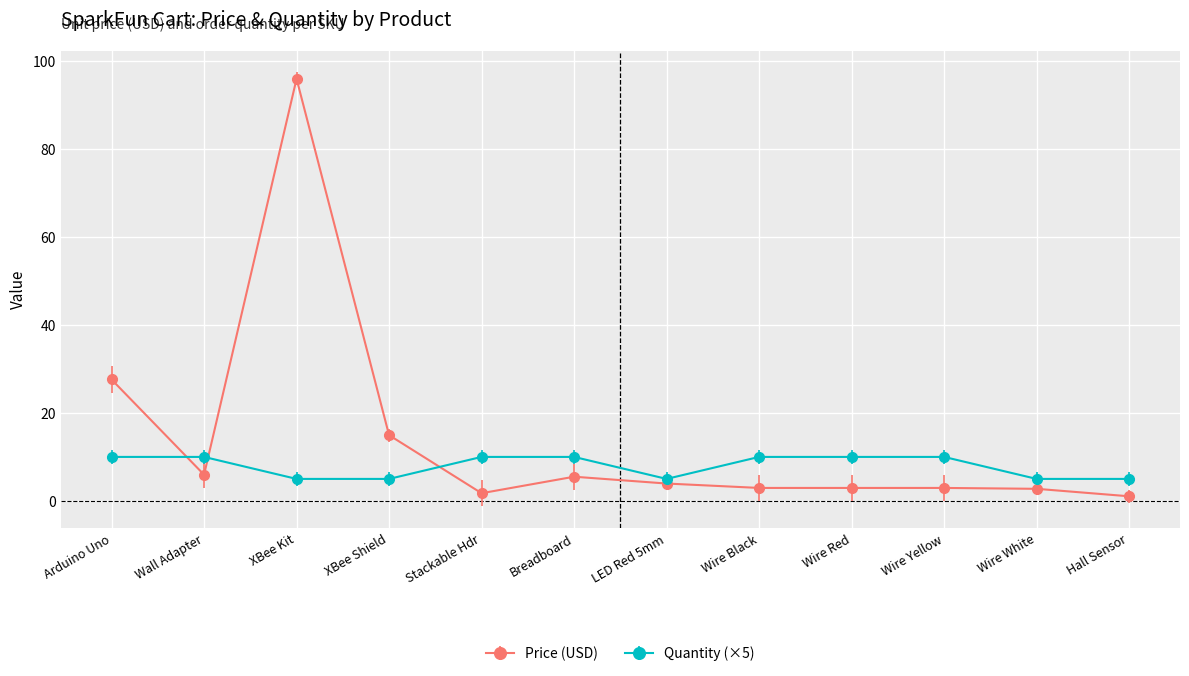

How many lines are shown in the chart?

2